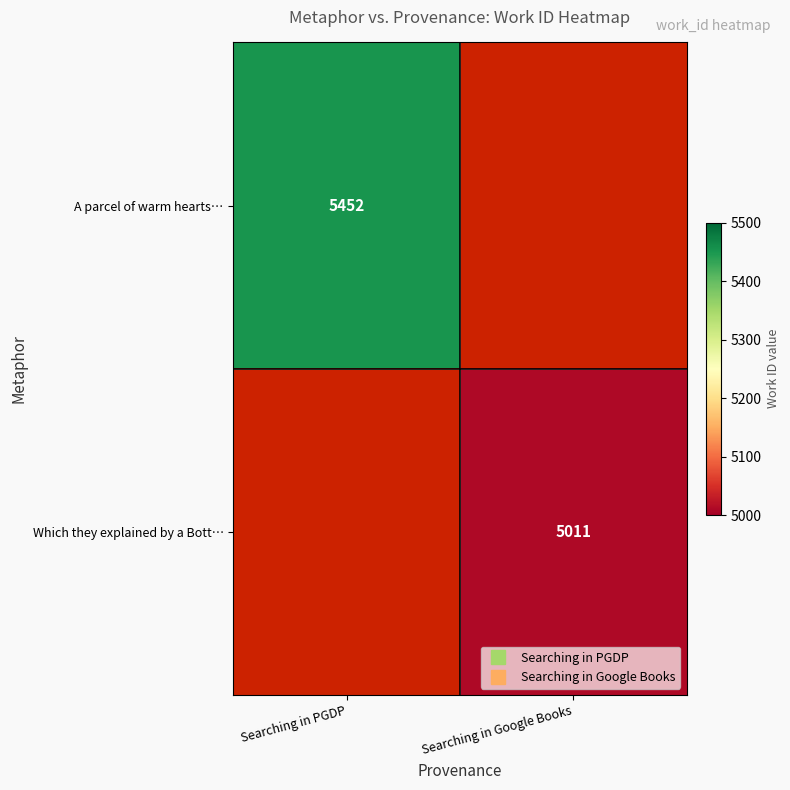

List the series in order of their peak value, lowest first.

A parcel of warm hearts…, Which they explained by a Bott…